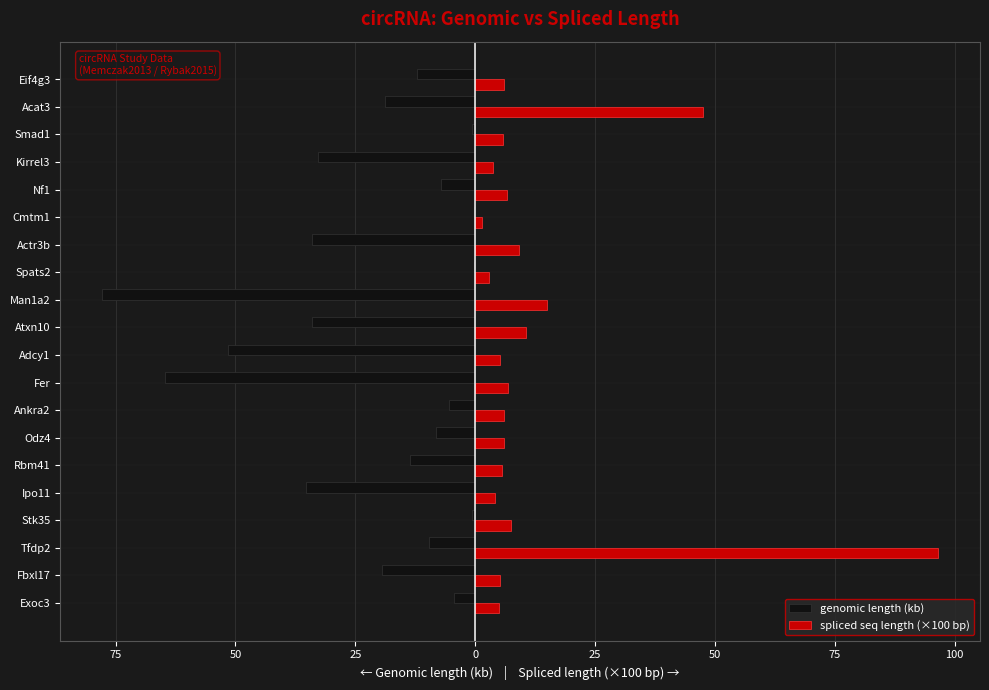

What are all the series names shown in the legend?

genomic length (kb), spliced seq length (×100 bp)